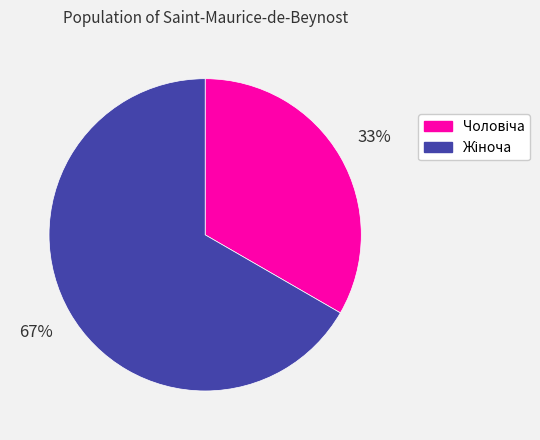

Is there a majority slice in this chart?

Yes